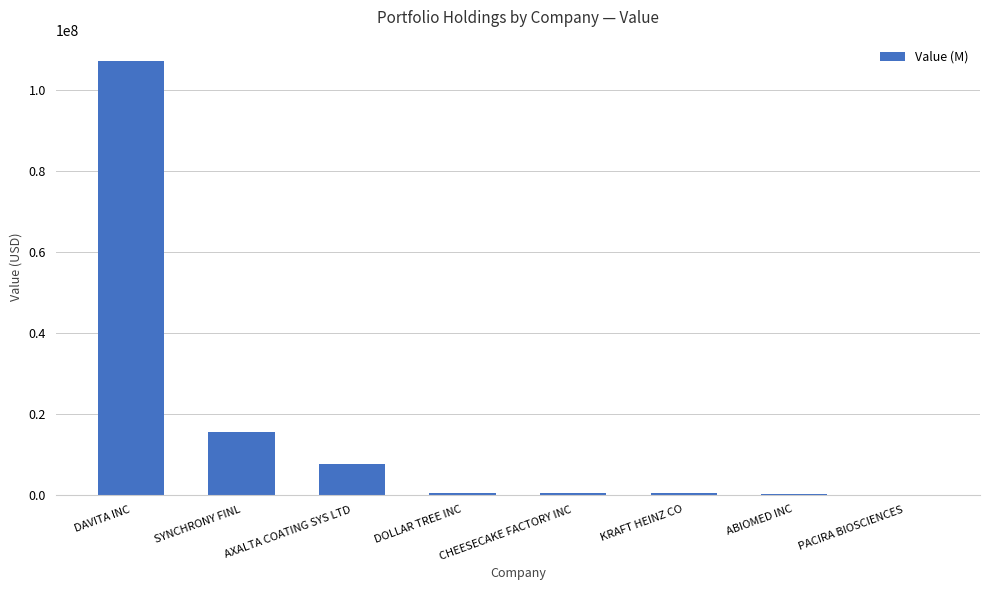

How many data points does each series have?

8